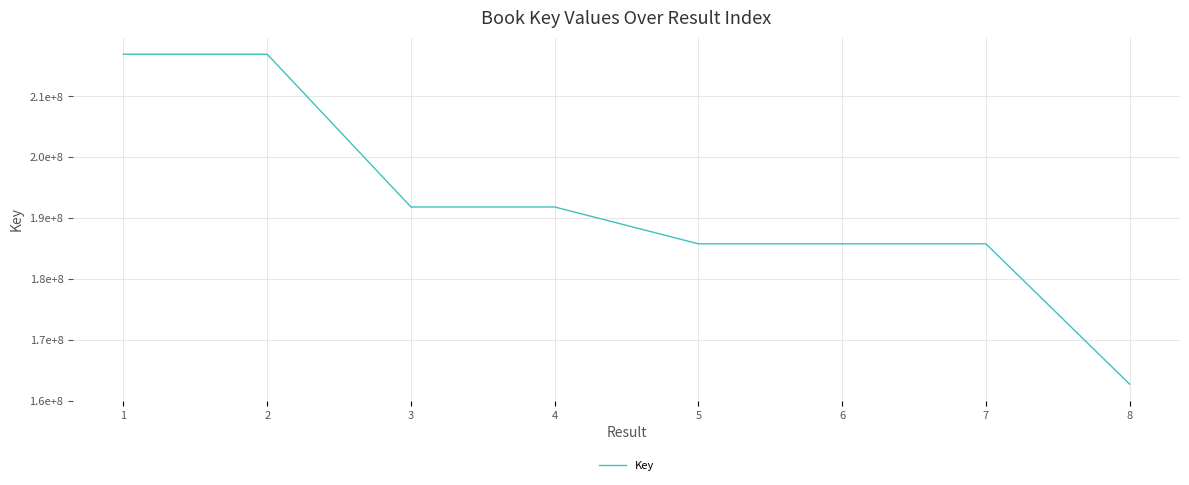

Does the chart have visible grid lines?

Yes